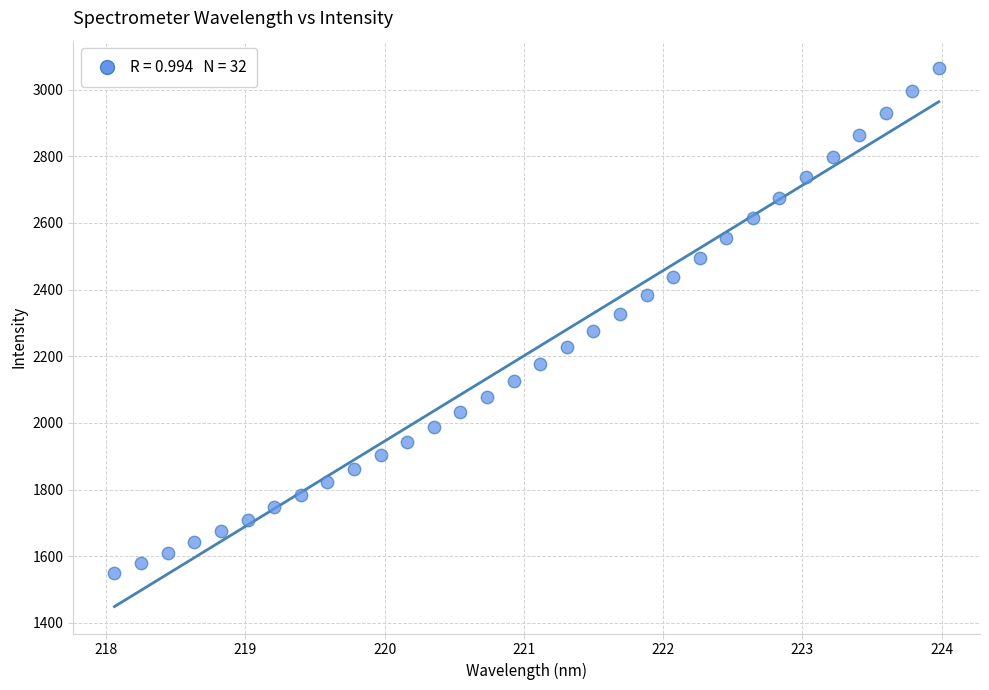

What is the range of X values (max minus min)?

5.9